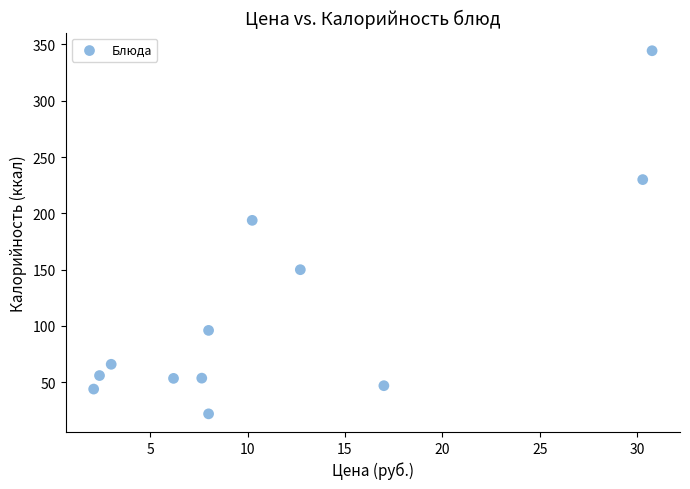

What is the range of Y values (max minus min)?

322.4